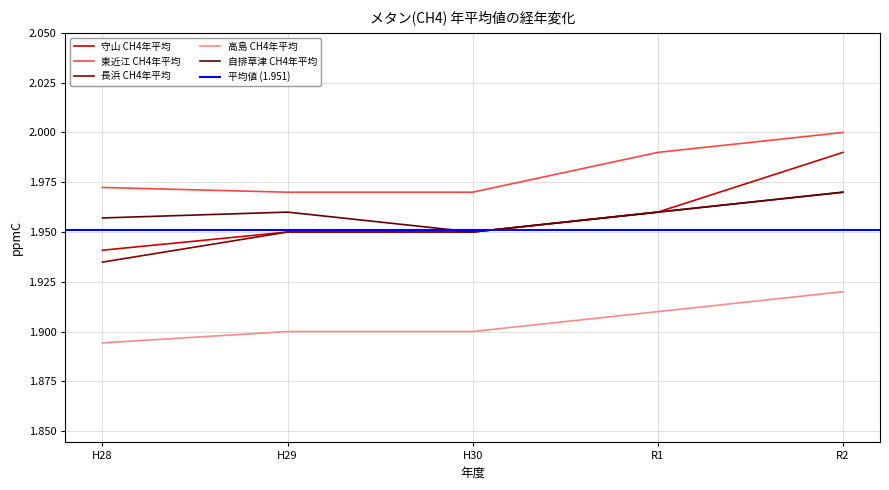

Reading left to right, what are all the values shown in this chart?

守山 CH4年平均: 1.9	1.9	1.9	2.0	2.0
東近江 CH4年平均: 2.0	2.0	2.0	2.0	2.0
長浜 CH4年平均: 1.9	1.9	1.9	2.0	2.0
高島 CH4年平均: 1.9	1.9	1.9	1.9	1.9
自排草津 CH4年平均: 2.0	2.0	1.9	2.0	2.0